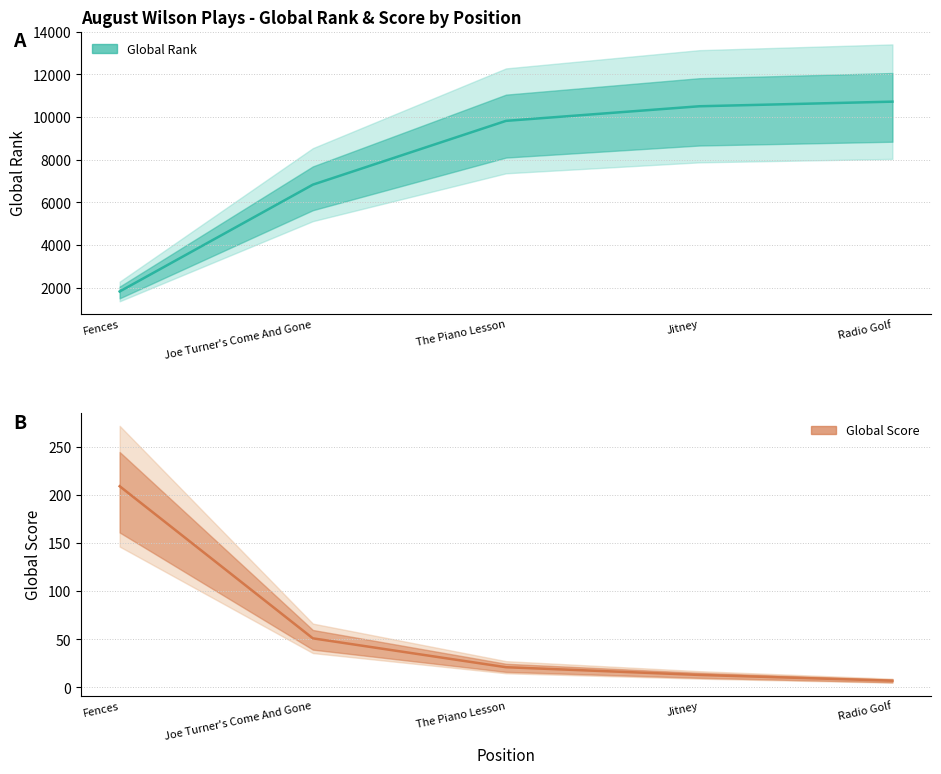

How many data points in Global Rank are above 9822?

2